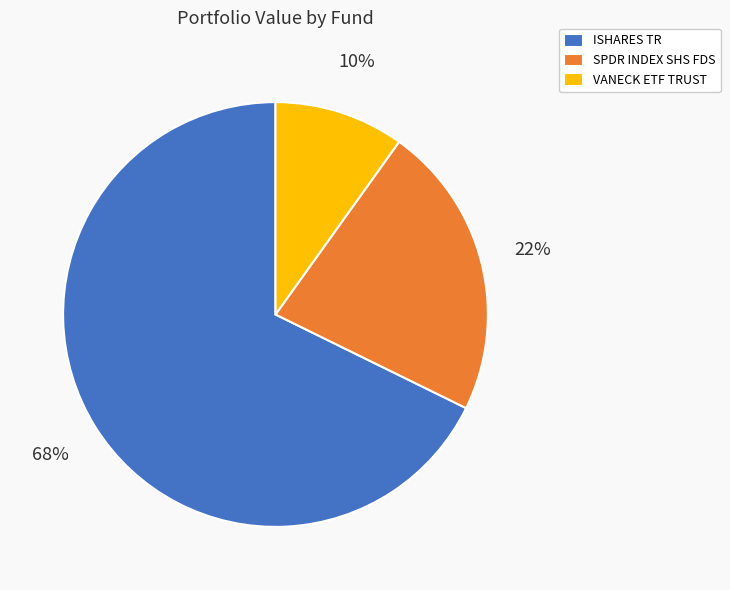

Which category has the biggest portion of the pie?

ISHARES TR